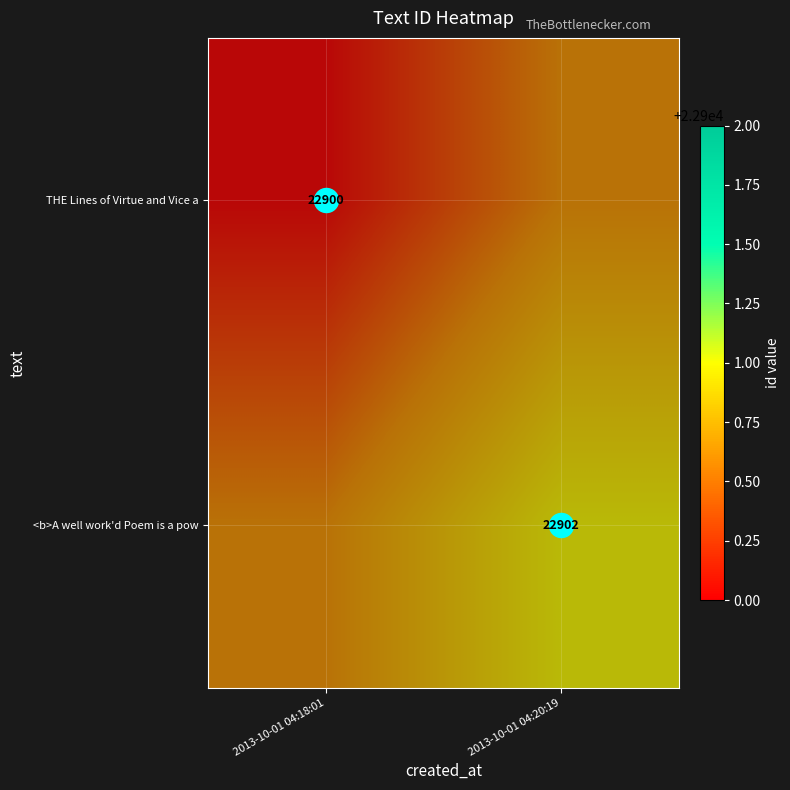

Is it true that <b>A well work'd Poem is a pow equals 0.5 at 2013-10-01 04:18:01?

True